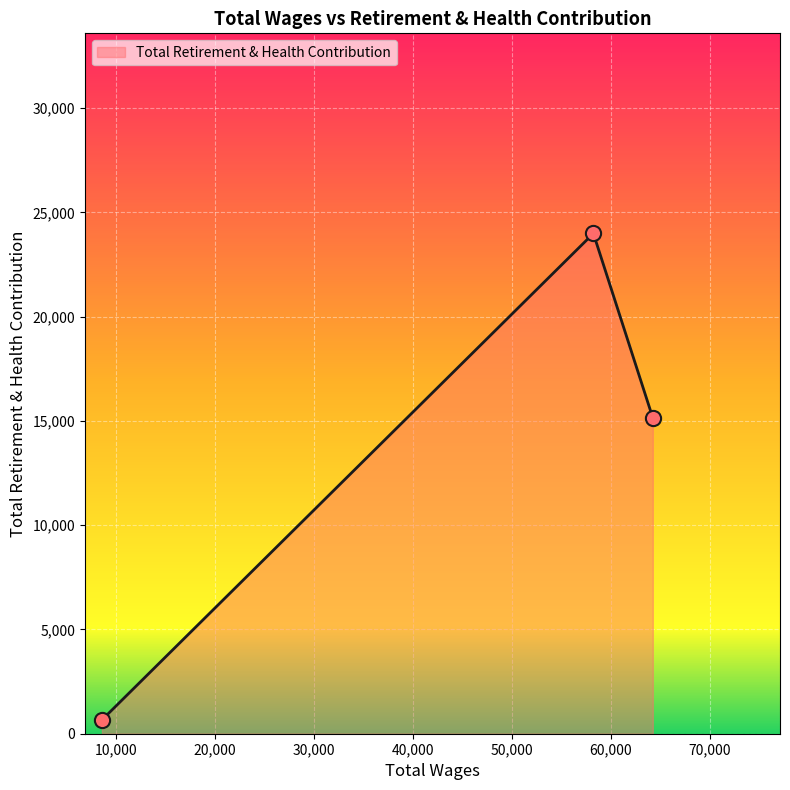

What is the greatest value displayed?

23989